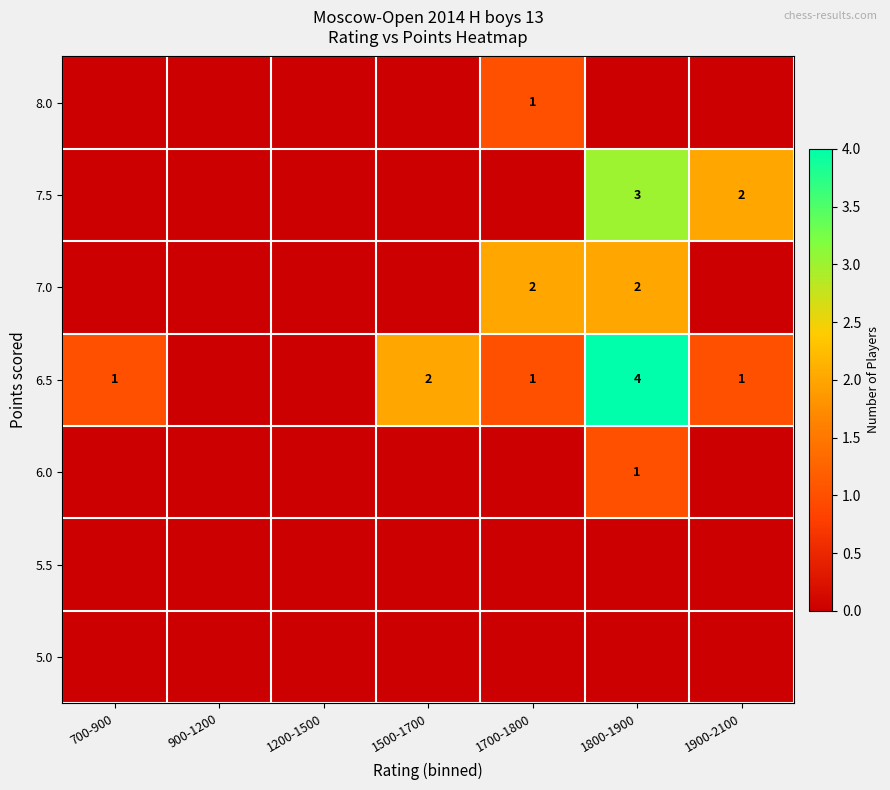

True or false: 7.5 has a value of 5 at 1800-1900.

False